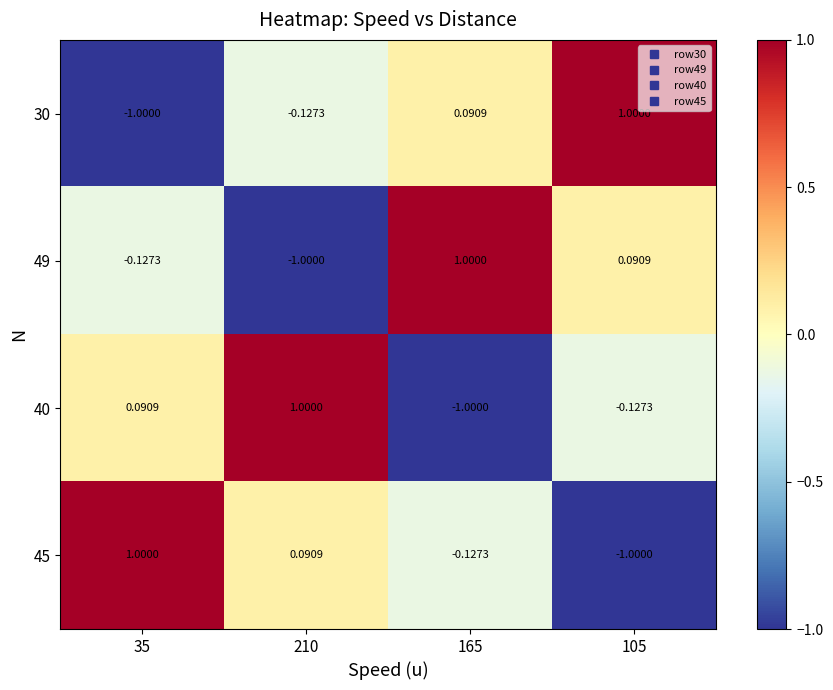

Is the value of 40 at 165 greater than the value of 49 at 35?

No